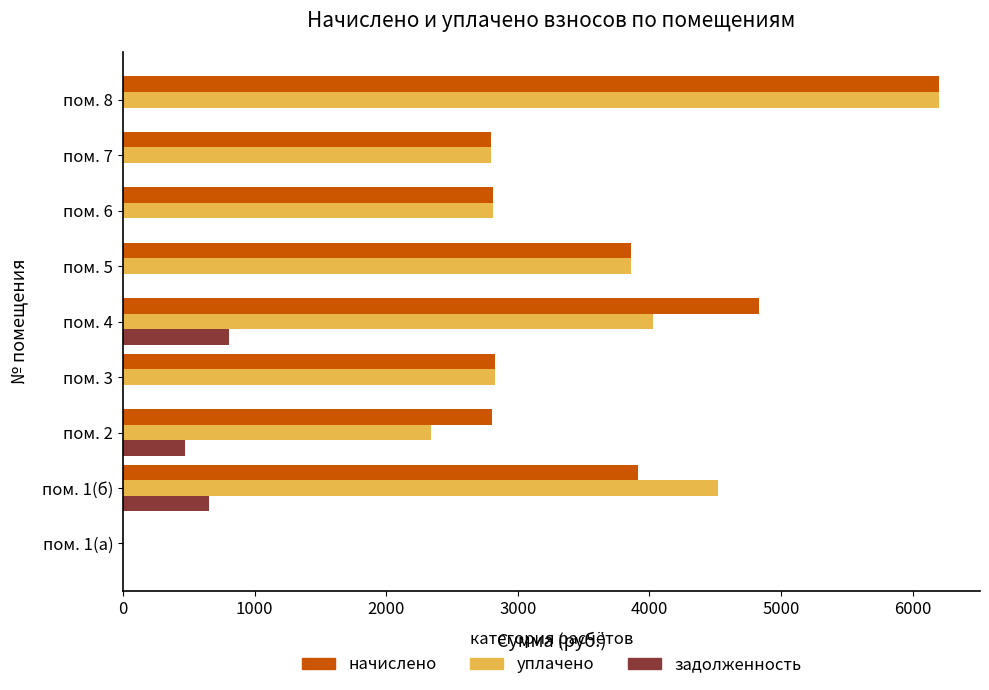

What is the sum of the задолженность values at пом. 4 and пом. 8?

805.9